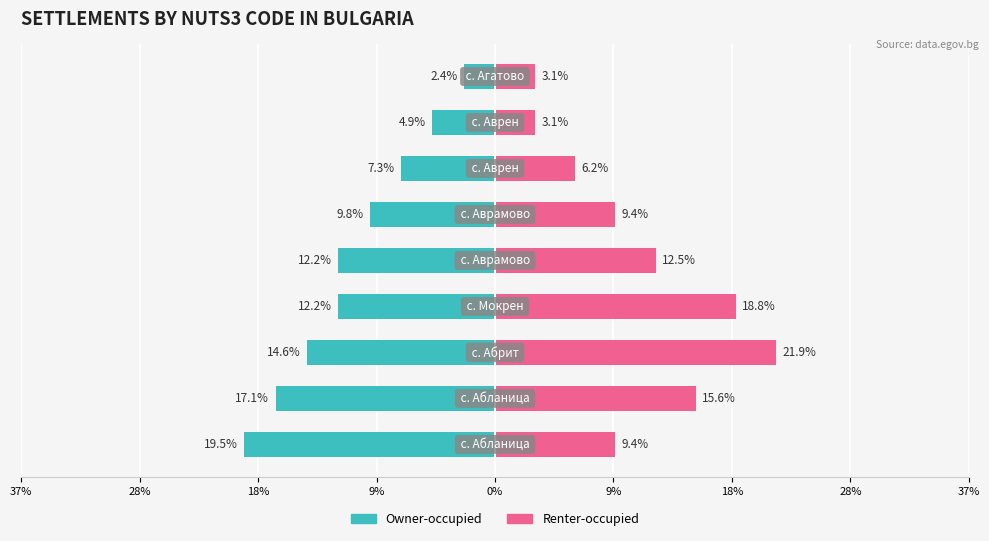

Reading left to right, list all the values displayed in this chart.

Owner-occupied: -19.5	-17.1	-14.6	-12.2	-12.2	-9.8	-7.3	-4.9	-2.4
Renter-occupied: 9.4	15.6	21.9	18.8	12.5	9.4	6.2	3.1	3.1